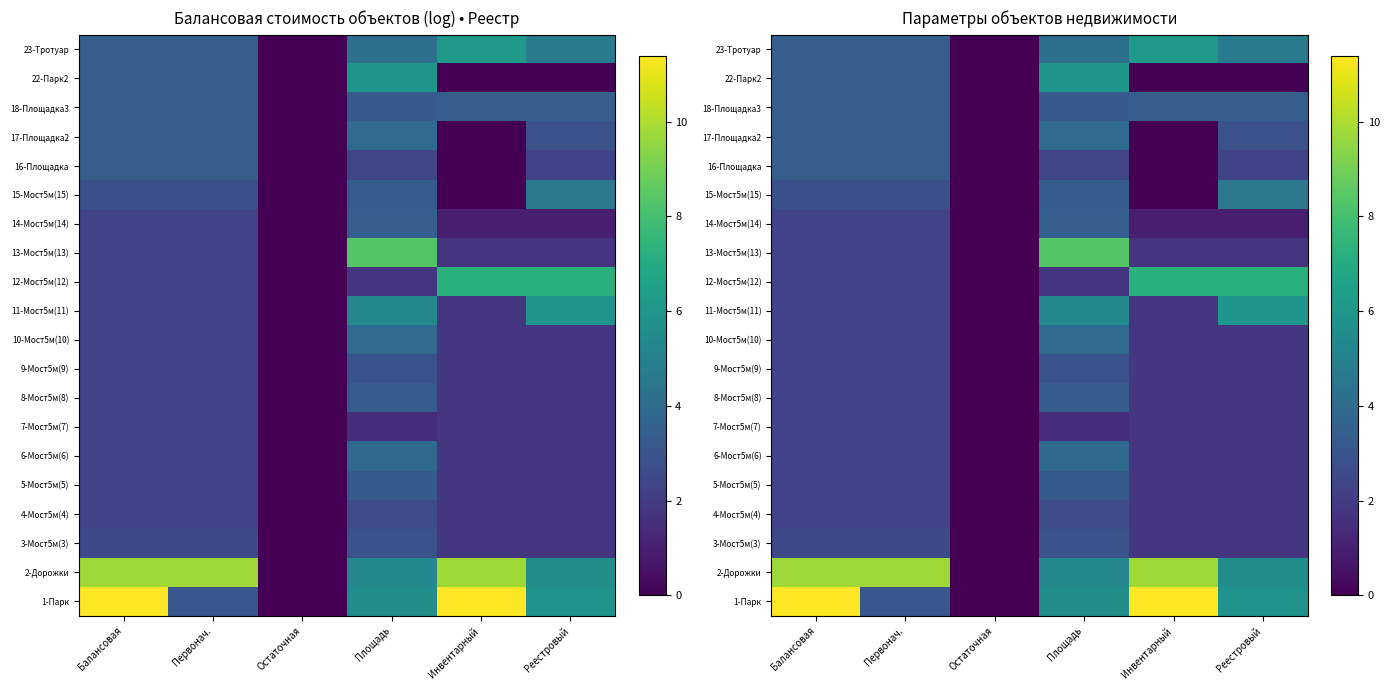

Which has a higher value, Первонач. or Реестровый?

Реестровый